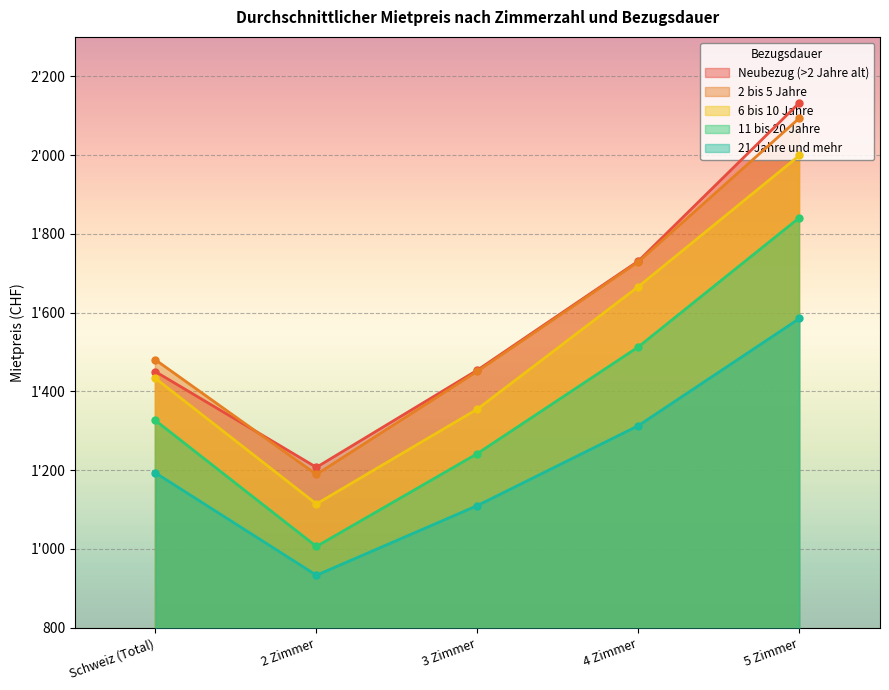

True or false: 21 Jahre und mehr and 11 bis 20 Jahre intersect in this chart.

False